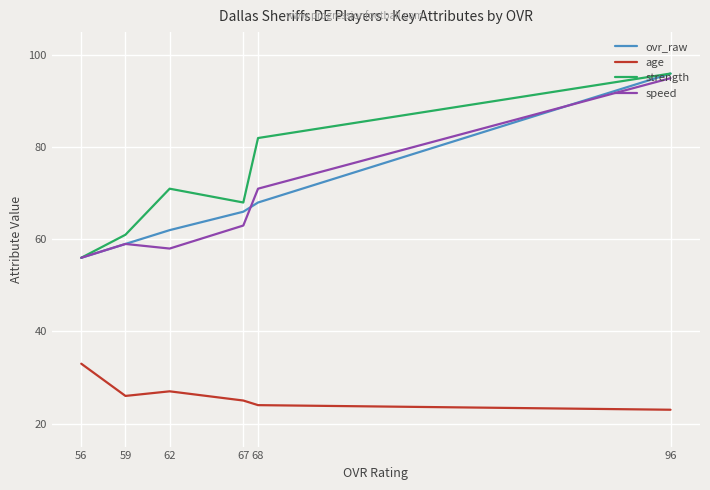

In strength, how many points are higher than both neighbors (excluding endpoints)?

1